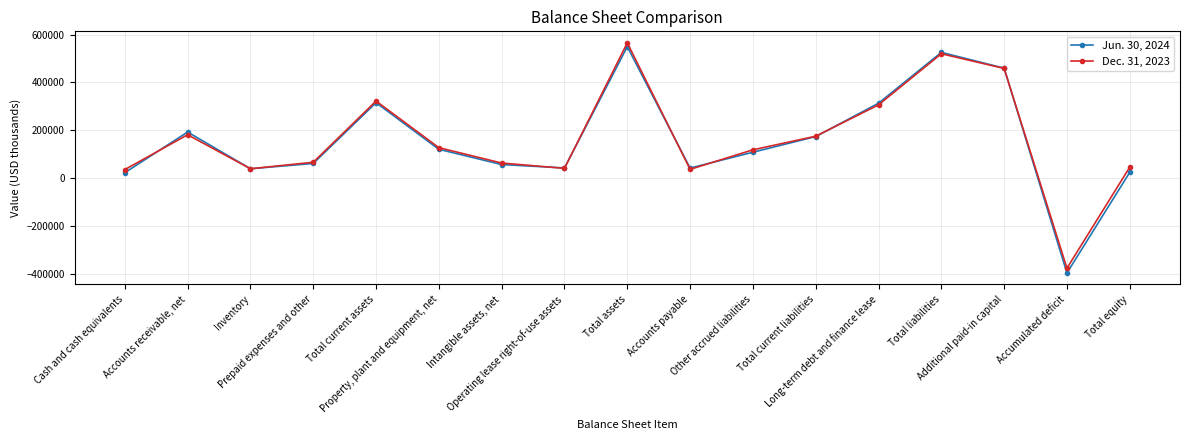

Which series has the largest range (max minus min)?

Jun. 30, 2024